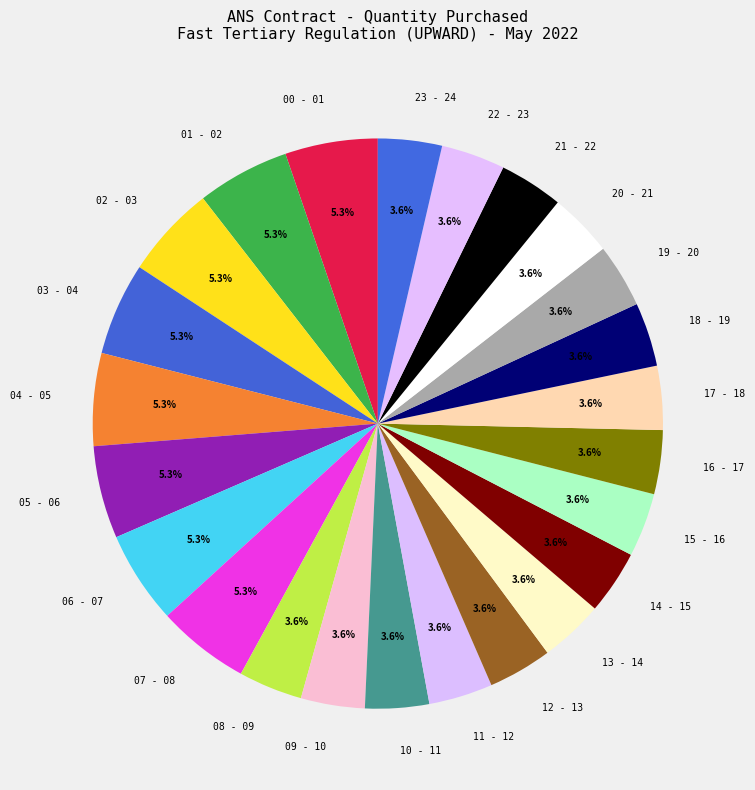

Between 05 - 06 and 18 - 19, which is larger?

05 - 06